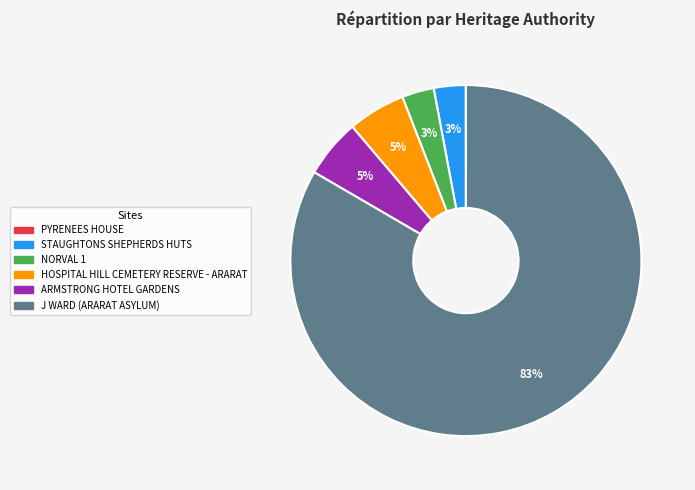

Is there any slice that represents more than half of the pie?

Yes